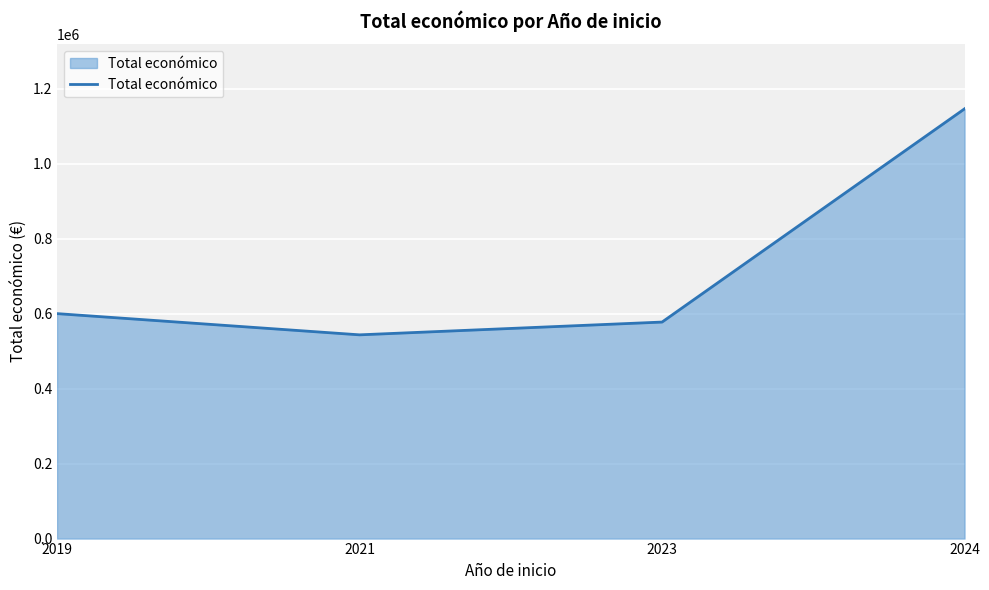

Approximately how many times larger is the value at 2021 compared to 2023?

0.9